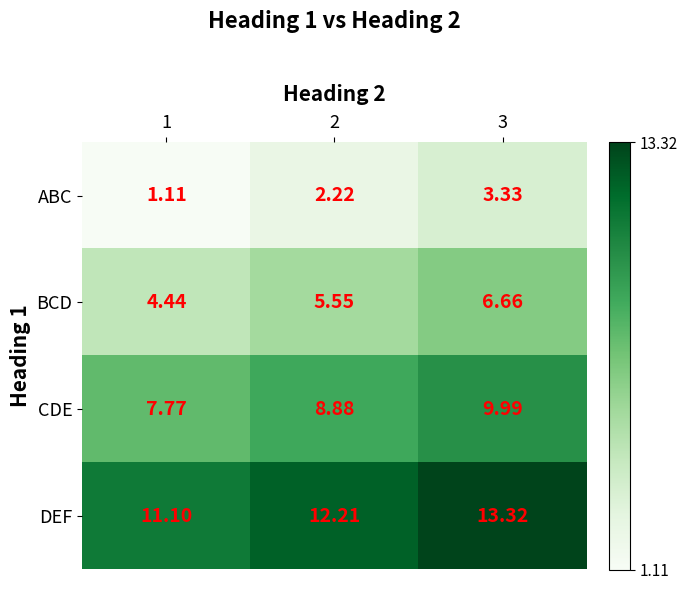

Rank the series at 1 from lowest to highest value.

ABC, BCD, CDE, DEF